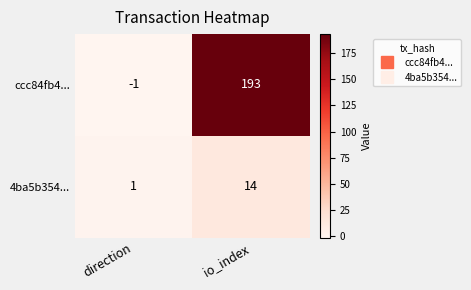

At which label is ccc84fb4... closest to 96?

direction